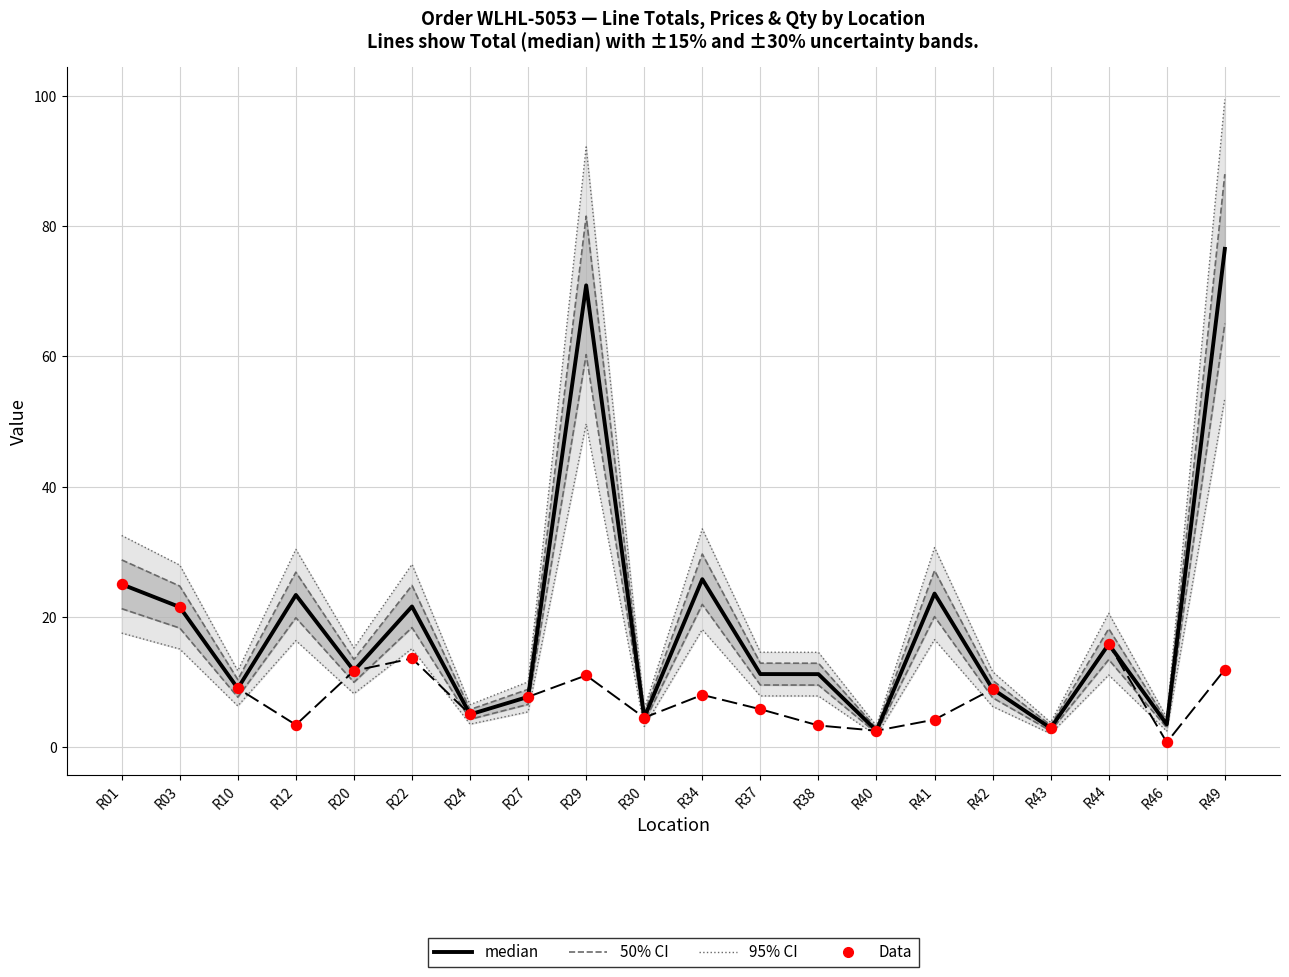

At which category is the sum across all series the highest?

R49